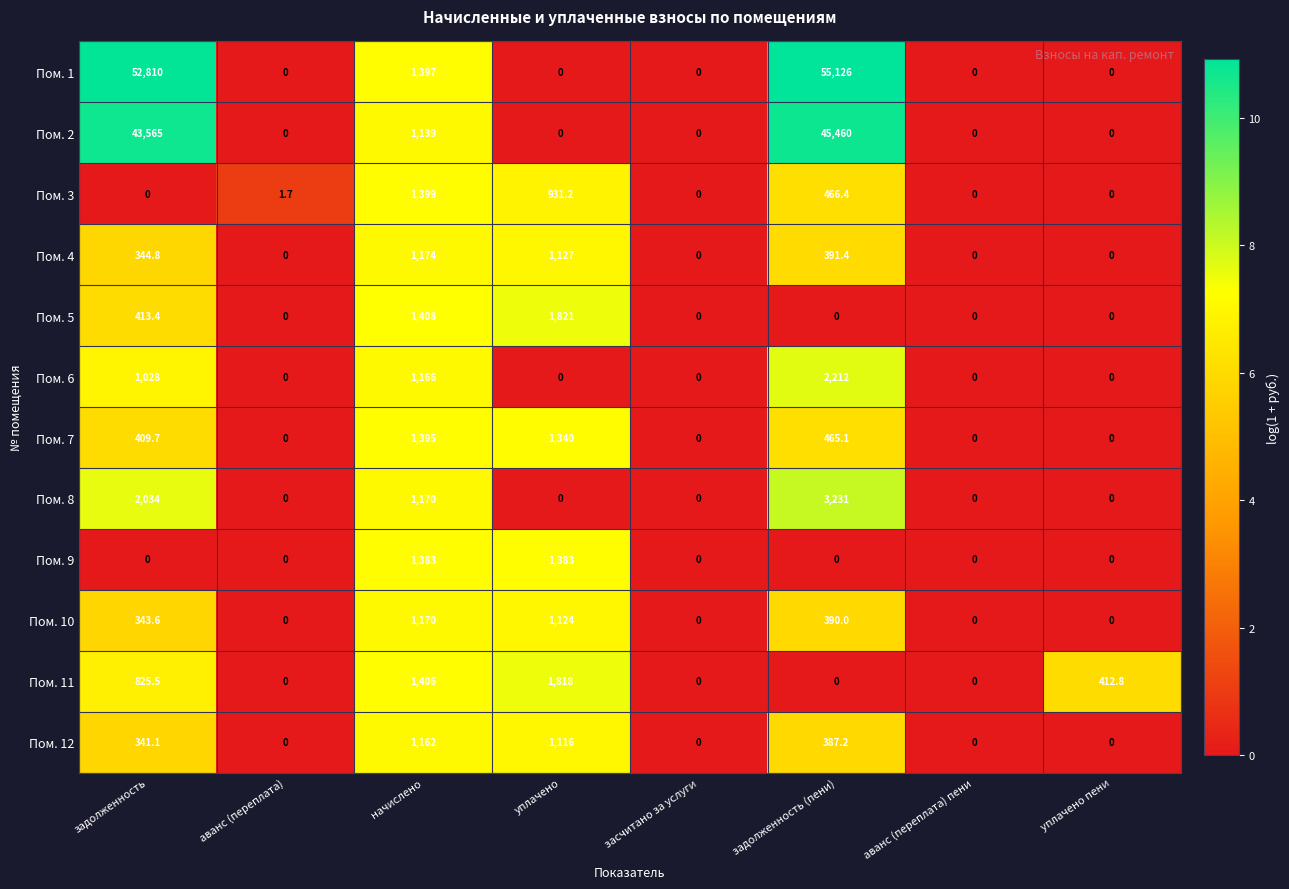

Between аванс (переплата) пени and уплачено пени, which series saw the biggest shift?

Пом. 11